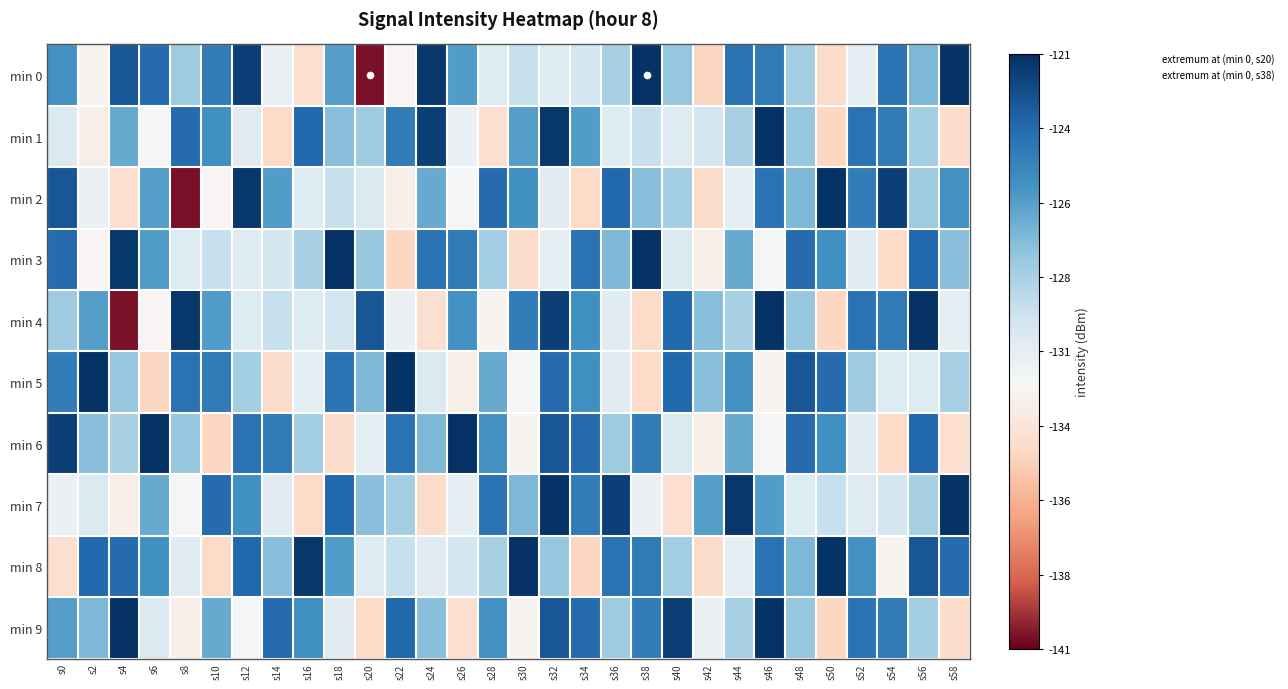

Reading left to right, extract all data points from this chart.

min 0: s0=-125.4	s2=-132.4	s4=-122.6	s6=-123.6	s8=-128.2	s10=-124.4	s12=-121.6	s14=-131.4	s16=-133.8	s18=-126.0	s20=-140.6	s22=-132.3	s24=-121.4	s26=-125.8	s28=-130.6	s30=-129.6	s32=-130.7	s34=-130.1	s36=-128.5	s38=-121.2	s40=-127.8	s42=-134.5	s44=-123.8	s46=-124.2	s48=-128.3	s50=-134.2	s52=-131.0	s54=-124.0	s56=-127.1	s58=-121.2
min 1: s0=-130.5	s2=-132.7	s4=-126.5	s6=-131.9	s8=-123.5	s10=-125.3	s12=-130.8	s14=-134.2	s16=-123.4	s18=-127.5	s20=-128.2	s22=-124.4	s24=-121.6	s26=-131.4	s28=-133.8	s30=-126.0	s32=-121.4	s34=-125.8	s36=-130.6	s38=-129.6	s40=-130.7	s42=-130.1	s44=-128.5	s46=-121.2	s48=-127.8	s50=-134.5	s52=-123.8	s54=-124.2	s56=-128.3	s58=-134.2
min 2: s0=-122.6	s2=-131.4	s4=-133.8	s6=-126.0	s8=-140.6	s10=-132.3	s12=-121.4	s14=-125.8	s16=-130.6	s18=-129.6	s20=-130.5	s22=-132.7	s24=-126.5	s26=-131.9	s28=-123.5	s30=-125.3	s32=-130.8	s34=-134.2	s36=-123.4	s38=-127.5	s40=-128.3	s42=-134.2	s44=-131.0	s46=-124.0	s48=-127.1	s50=-121.2	s52=-124.4	s54=-121.6	s56=-128.2	s58=-125.4
min 3: s0=-123.6	s2=-132.3	s4=-121.4	s6=-125.8	s8=-130.6	s10=-129.6	s12=-130.7	s14=-130.1	s16=-128.5	s18=-121.2	s20=-127.8	s22=-134.5	s24=-123.8	s26=-124.2	s28=-128.3	s30=-134.2	s32=-131.0	s34=-124.0	s36=-127.1	s38=-121.2	s40=-130.5	s42=-132.7	s44=-126.5	s46=-131.9	s48=-123.5	s50=-125.3	s52=-130.8	s54=-134.2	s56=-123.4	s58=-127.5
min 4: s0=-128.2	s2=-126.0	s4=-140.6	s6=-132.3	s8=-121.4	s10=-125.8	s12=-130.6	s14=-129.6	s16=-130.7	s18=-130.1	s20=-122.6	s22=-131.4	s24=-133.8	s26=-125.4	s28=-132.4	s30=-124.4	s32=-121.6	s34=-125.3	s36=-130.8	s38=-134.2	s40=-123.4	s42=-127.5	s44=-128.5	s46=-121.2	s48=-127.8	s50=-134.5	s52=-123.8	s54=-124.2	s56=-121.2	s58=-131.0
min 5: s0=-124.4	s2=-121.2	s4=-127.8	s6=-134.5	s8=-123.8	s10=-124.2	s12=-128.3	s14=-134.2	s16=-131.0	s18=-124.0	s20=-127.1	s22=-121.2	s24=-130.5	s26=-132.7	s28=-126.5	s30=-131.9	s32=-123.5	s34=-125.3	s36=-130.8	s38=-134.2	s40=-123.4	s42=-127.5	s44=-125.4	s46=-132.4	s48=-122.6	s50=-123.6	s52=-128.2	s54=-130.6	s56=-130.7	s58=-128.5
min 6: s0=-121.6	s2=-127.5	s4=-128.5	s6=-121.2	s8=-127.8	s10=-134.5	s12=-123.8	s14=-124.2	s16=-128.3	s18=-134.2	s20=-131.0	s22=-124.0	s24=-127.1	s26=-121.2	s28=-125.4	s30=-132.4	s32=-122.6	s34=-123.6	s36=-128.2	s38=-124.4	s40=-130.5	s42=-132.7	s44=-126.5	s46=-131.9	s48=-123.5	s50=-125.3	s52=-130.8	s54=-134.2	s56=-123.4	s58=-133.8
min 7: s0=-131.4	s2=-130.5	s4=-132.7	s6=-126.5	s8=-131.9	s10=-123.5	s12=-125.3	s14=-130.8	s16=-134.2	s18=-123.4	s20=-127.5	s22=-128.3	s24=-134.2	s26=-131.0	s28=-124.0	s30=-127.1	s32=-121.2	s34=-124.4	s36=-121.6	s38=-131.4	s40=-133.8	s42=-126.0	s44=-121.4	s46=-125.8	s48=-130.6	s50=-129.6	s52=-130.7	s54=-130.1	s56=-128.5	s58=-121.2
min 8: s0=-133.8	s2=-123.4	s4=-123.5	s6=-125.3	s8=-130.8	s10=-134.2	s12=-123.4	s14=-127.5	s16=-121.4	s18=-125.8	s20=-130.6	s22=-129.6	s24=-130.7	s26=-130.1	s28=-128.5	s30=-121.2	s32=-127.8	s34=-134.5	s36=-123.8	s38=-124.2	s40=-128.3	s42=-134.2	s44=-131.0	s46=-124.0	s48=-127.1	s50=-121.2	s52=-125.4	s54=-132.4	s56=-122.6	s58=-123.6
min 9: s0=-126.0	s2=-127.1	s4=-121.2	s6=-130.5	s8=-132.7	s10=-126.5	s12=-131.9	s14=-123.5	s16=-125.3	s18=-130.8	s20=-134.2	s22=-123.4	s24=-127.5	s26=-133.8	s28=-125.4	s30=-132.4	s32=-122.6	s34=-123.6	s36=-128.2	s38=-124.4	s40=-121.6	s42=-131.4	s44=-128.5	s46=-121.2	s48=-127.8	s50=-134.5	s52=-123.8	s54=-124.2	s56=-128.3	s58=-134.2